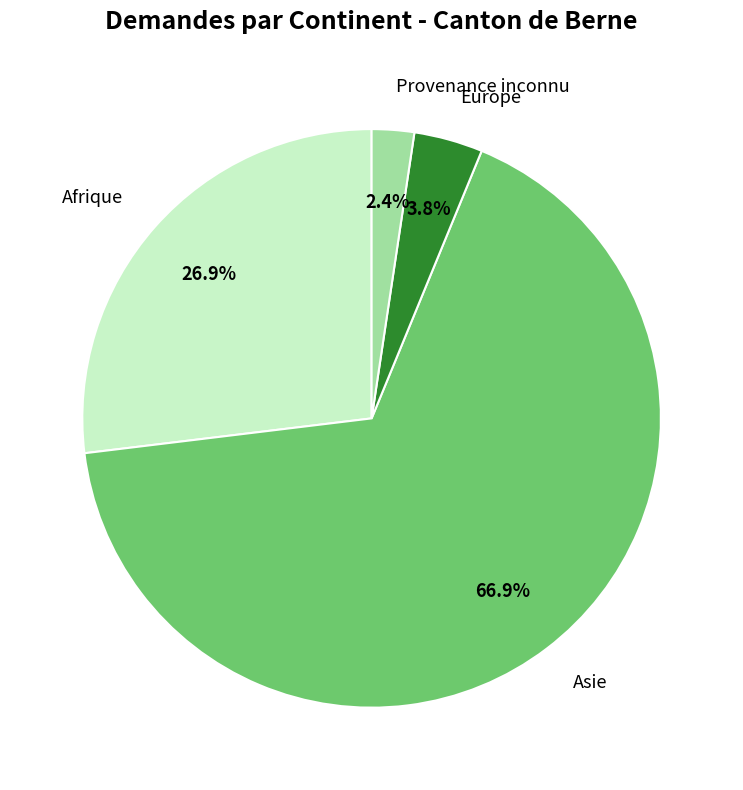

Do Provenance inconnu and Europe together represent more than half of the pie?

No